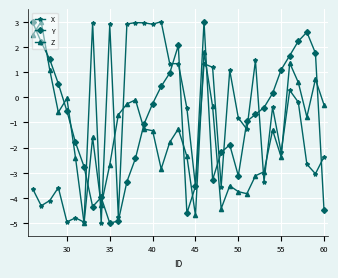

At how many categories does at least one series exceed -2?

31